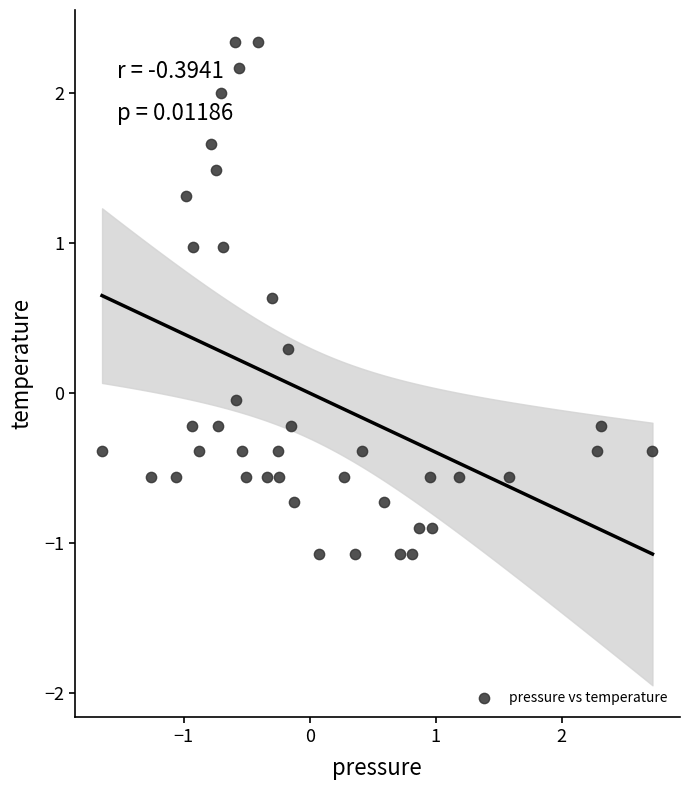

What is the range of Y values (max minus min)?

3.4